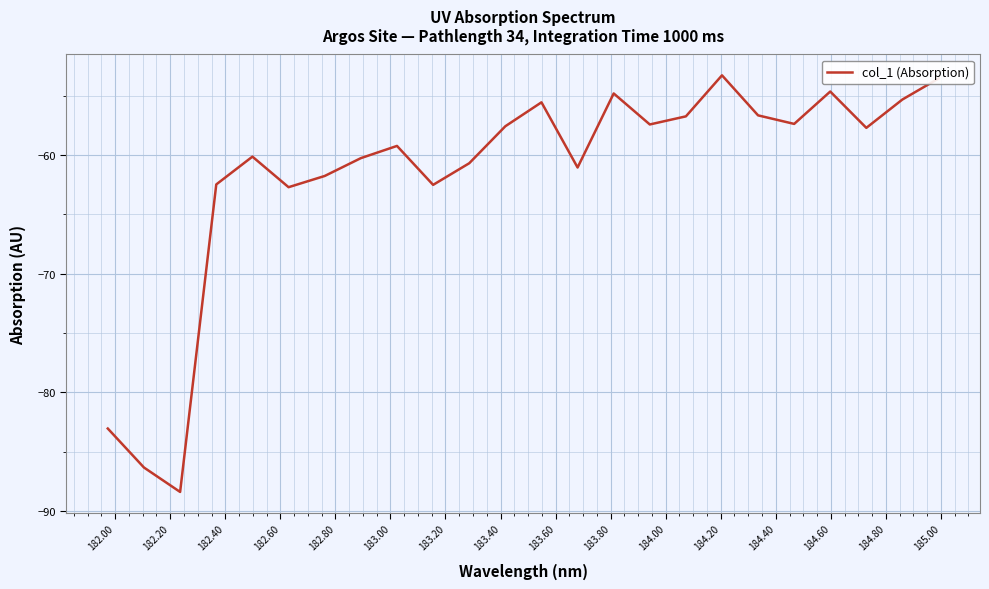

What is the maximum value shown in the chart?

-53.3